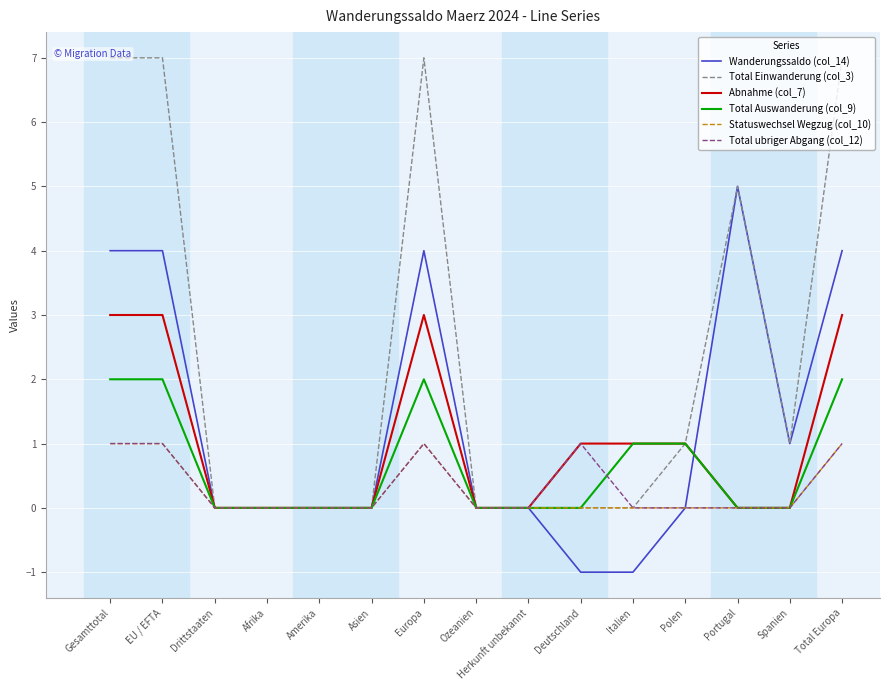

True or false: Abnahme (col_7) has more than 1 interior local peaks.

False